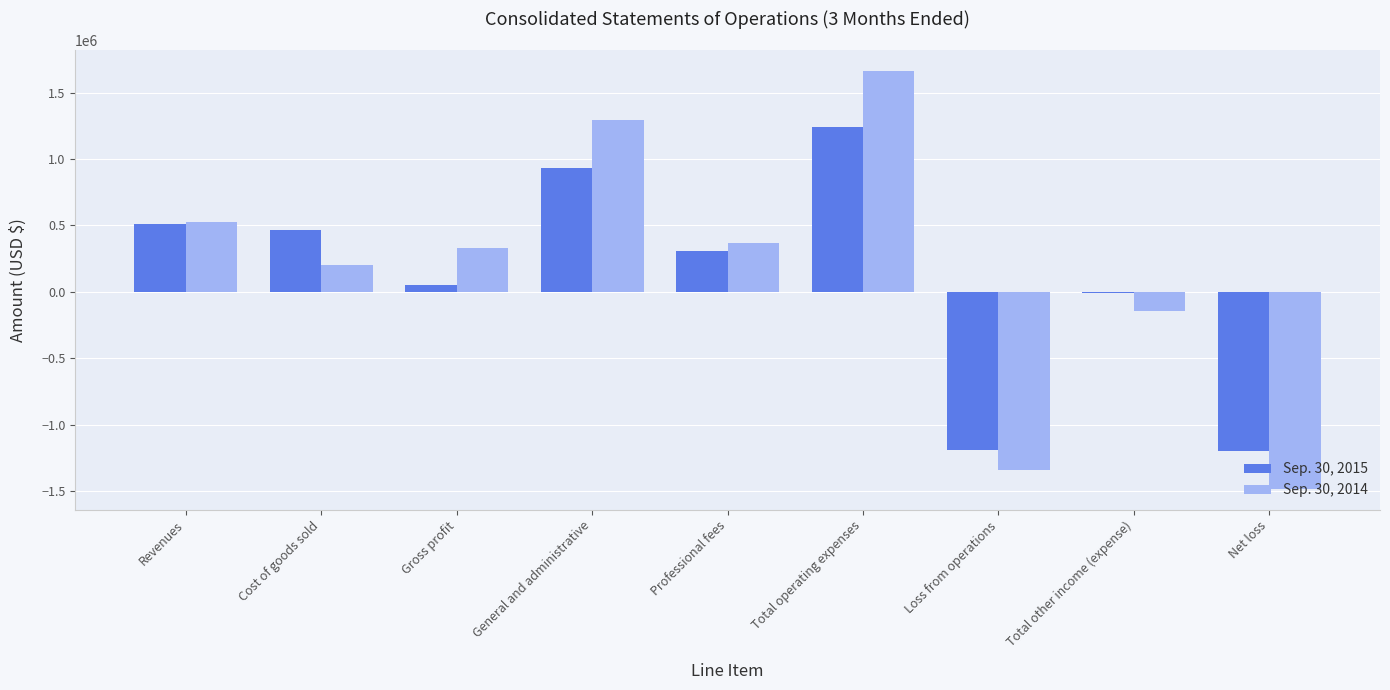

At which category is the sum across all series the highest?

Total operating expenses